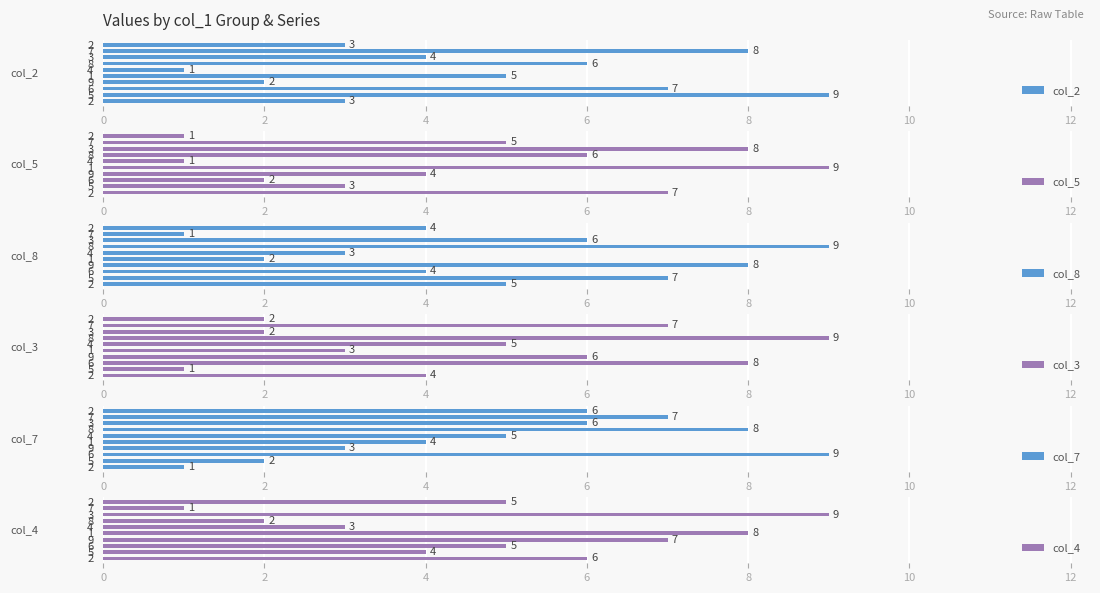

What are all the series names shown in the legend?

col_2, col_5, col_8, col_3, col_7, col_4